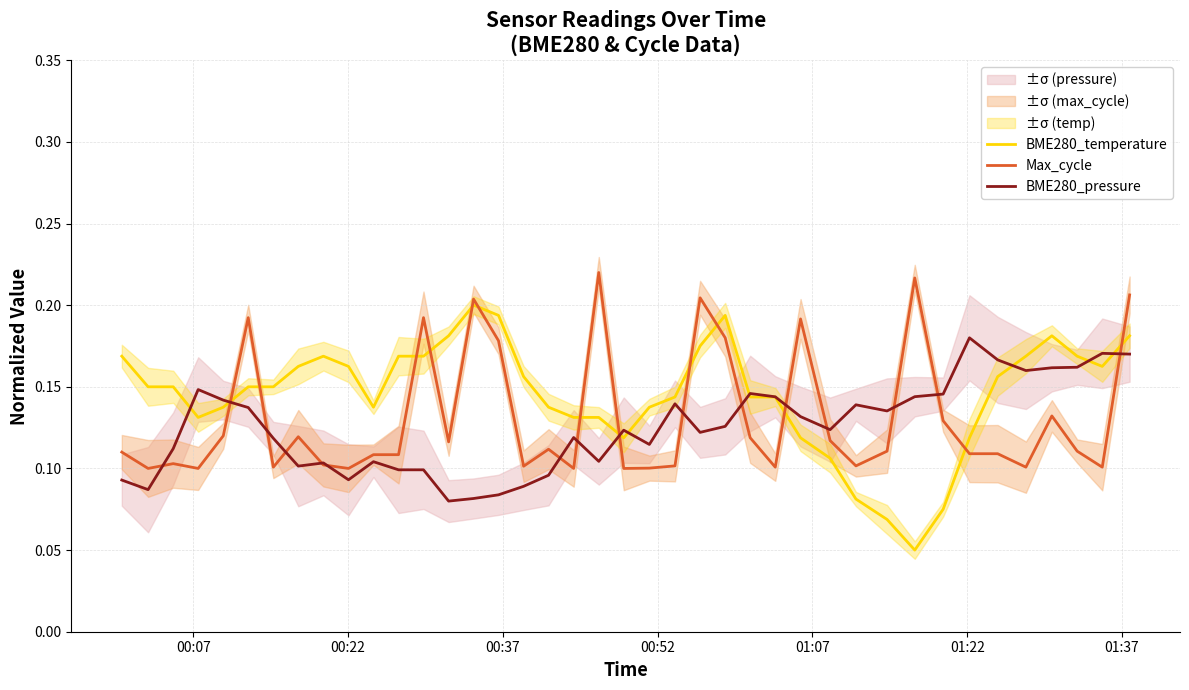

Reading left to right, transcribe all the data shown in this chart.

BME280_temperature: 0.2	0.1	0.1	0.1	0.1	0.1	0.1	0.2	0.2	0.2	0.1	0.2	0.2	0.2	0.2	0.2	0.2	0.1	0.1	0.1	0.1	0.1	0.1	0.2	0.2	0.1	0.1	0.1	0.1	0.1	0.1	0.1	0.1	0.1	0.2	0.2	0.2	0.2	0.2	0.2
Max_cycle: 0.1	0.1	0.1	0.1	0.1	0.2	0.1	0.1	0.1	0.1	0.1	0.1	0.2	0.1	0.2	0.2	0.1	0.1	0.1	0.2	0.1	0.1	0.1	0.2	0.2	0.1	0.1	0.2	0.1	0.1	0.1	0.2	0.1	0.1	0.1	0.1	0.1	0.1	0.1	0.2
BME280_pressure: 0.1	0.1	0.1	0.1	0.1	0.1	0.1	0.1	0.1	0.1	0.1	0.1	0.1	0.1	0.1	0.1	0.1	0.1	0.1	0.1	0.1	0.1	0.1	0.1	0.1	0.1	0.1	0.1	0.1	0.1	0.1	0.1	0.1	0.2	0.2	0.2	0.2	0.2	0.2	0.2